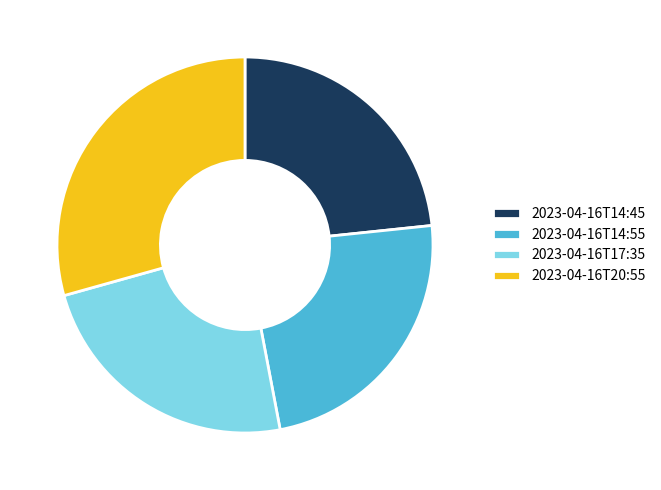

Combined, do 2023-04-16T17:35 and 2023-04-16T20:55 account for over 50%?

Yes